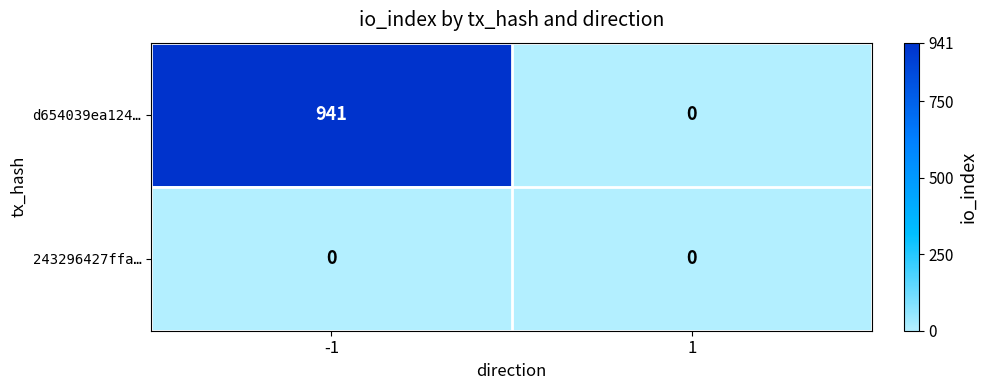

Which series changed the most between -1 and 1?

d654039ea124…